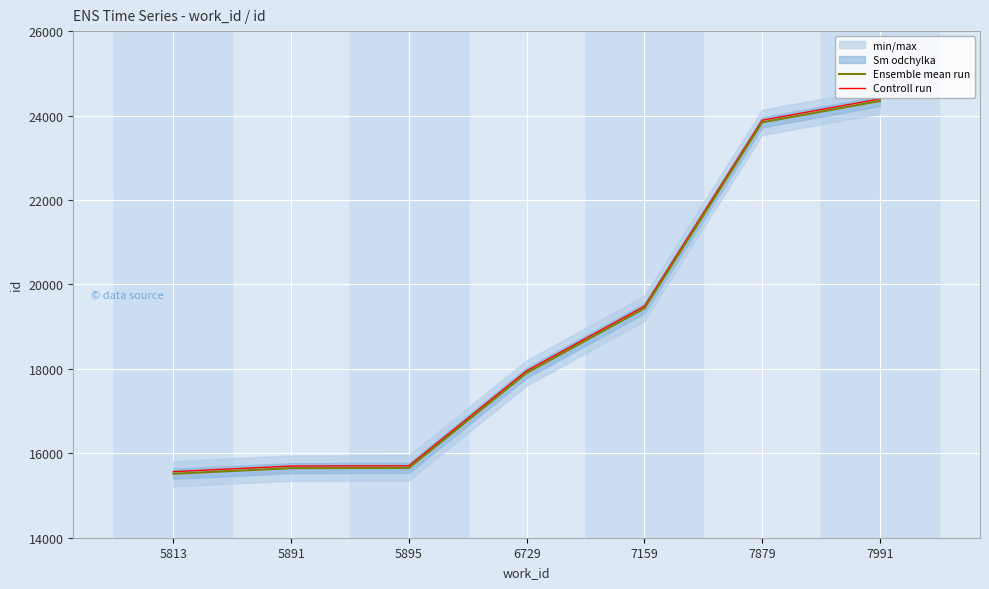

Is it true that Ensemble mean run equals 15515 at 5813?

True